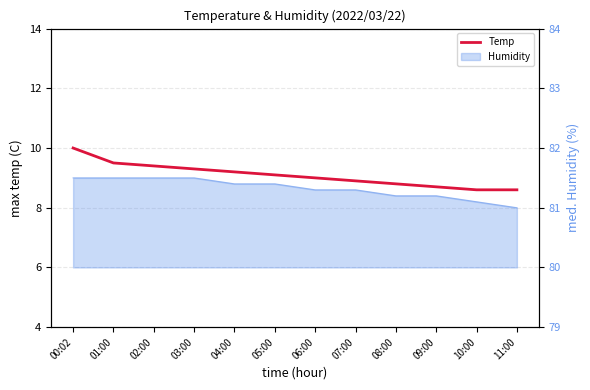

What is the label of the 5th point from the left?

04:00